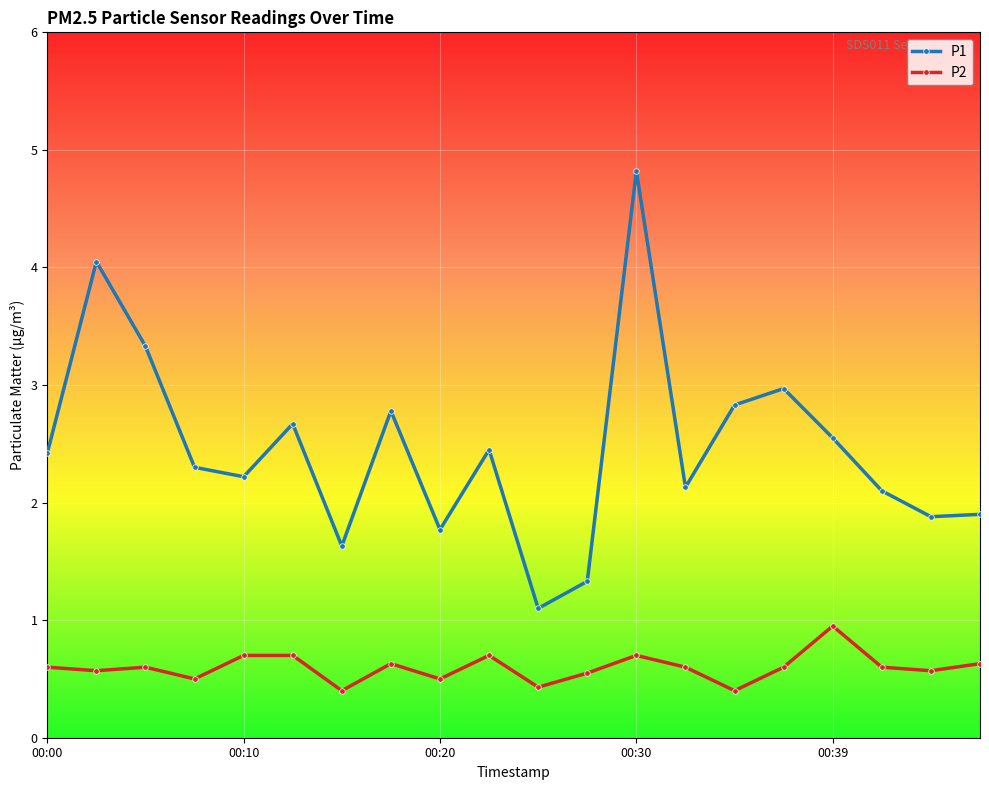

Rank the series by their maximum value, from highest to lowest.

P1, P2